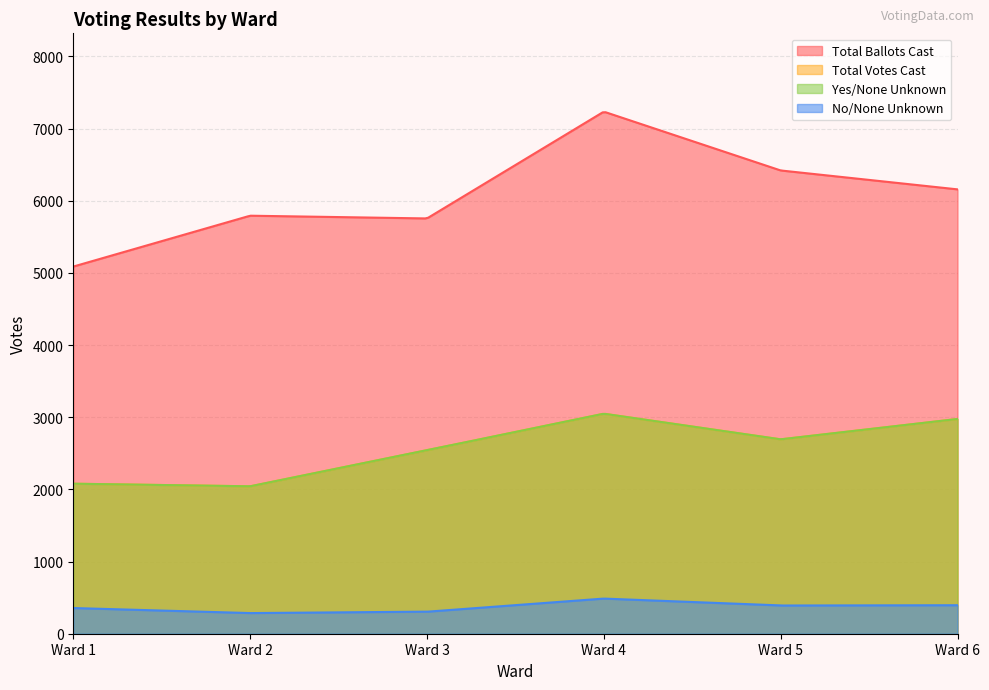

The Total Ballots Cast series shows 6158 at Ward 6. True or false?

True